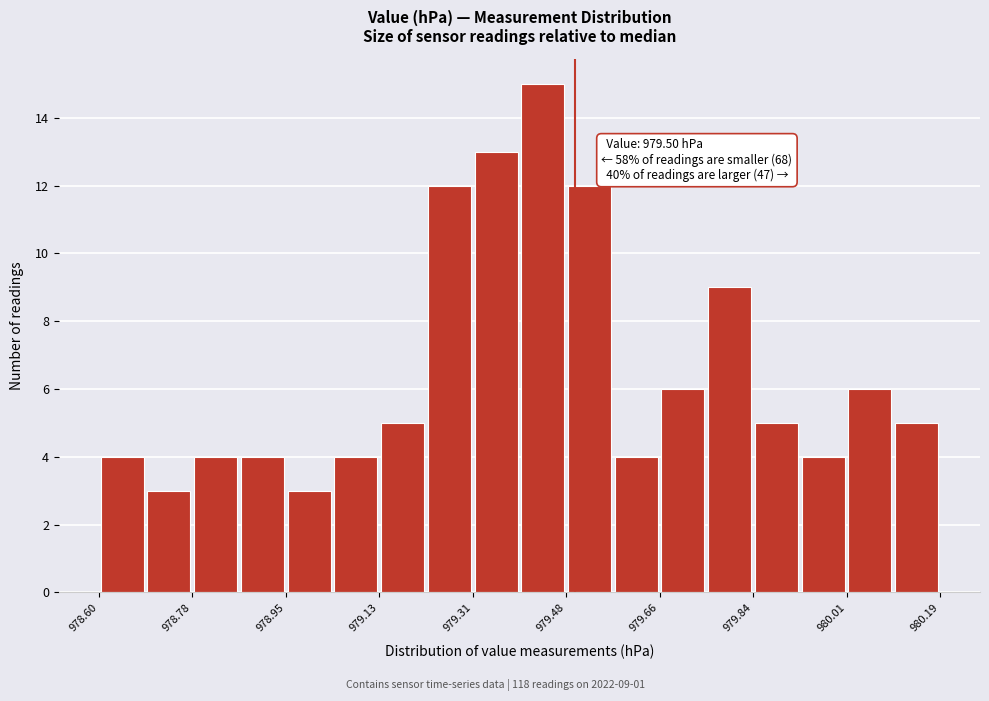

Over which range of the x-axis is the bar tallest?

979.40 to 979.48